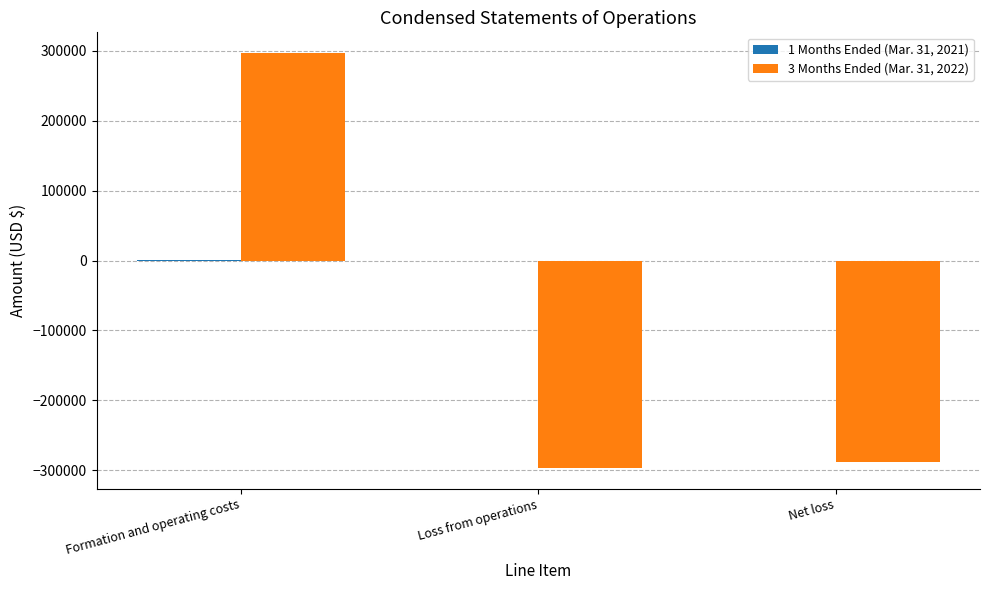

The 3 Months Ended (Mar. 31, 2022) series shows 193001 at Formation and operating costs. True or false?

False